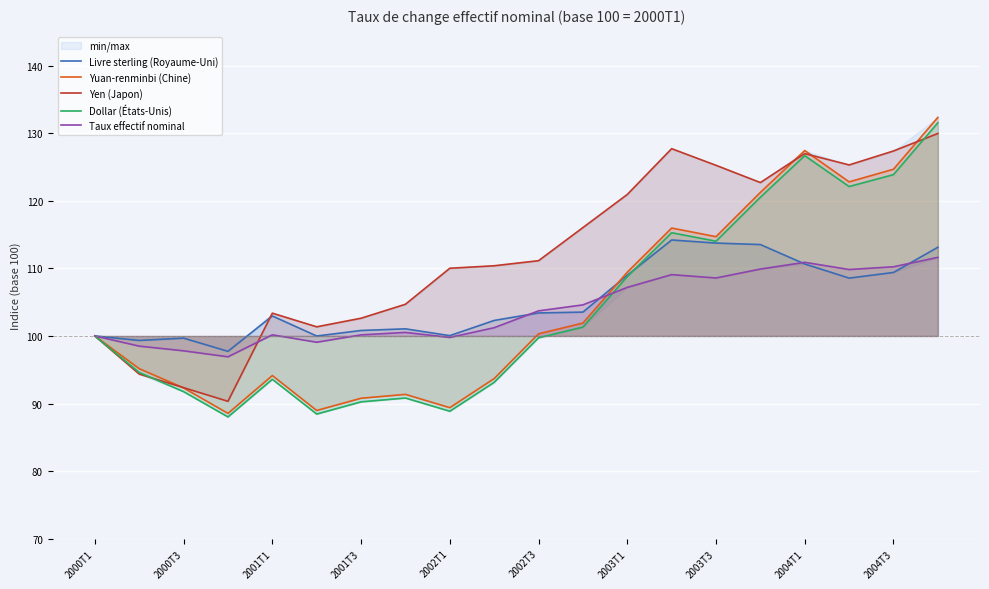

After their last crossing, which series has the higher values: Livre sterling (Royaume-Uni) or Yuan-renminbi (Chine)?

Yuan-renminbi (Chine)